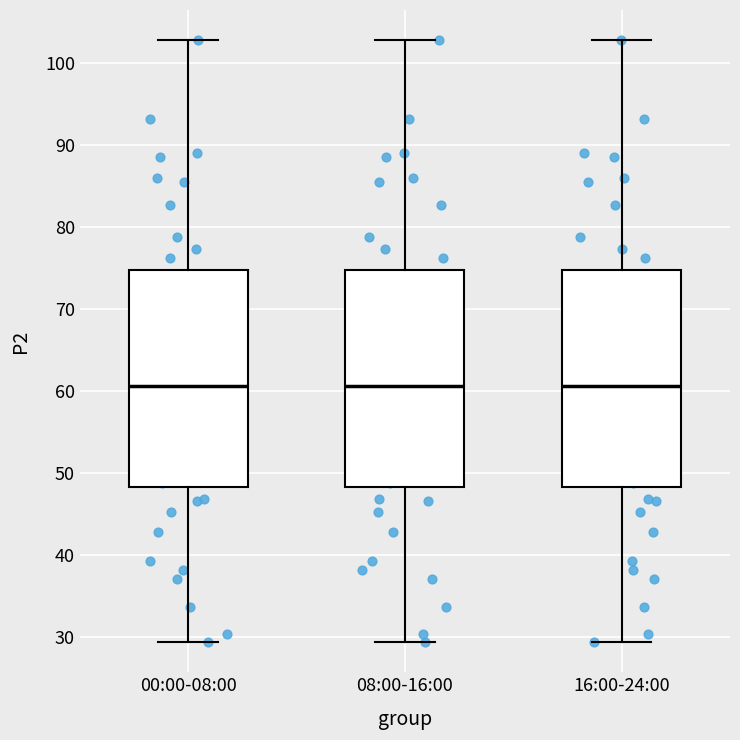

Reading left to right, transcribe this box plot: for each box, give where its median line is, the range the box spans, and where its two whiskers end, as read against the y-axis. The values are not printed on the chart, so give them approximately, as read against the axis.

00:00-08:00: median 61, box 48 to 75, whiskers 29 to 103
08:00-16:00: median 61, box 48 to 75, whiskers 29 to 103
16:00-24:00: median 61, box 48 to 75, whiskers 29 to 103